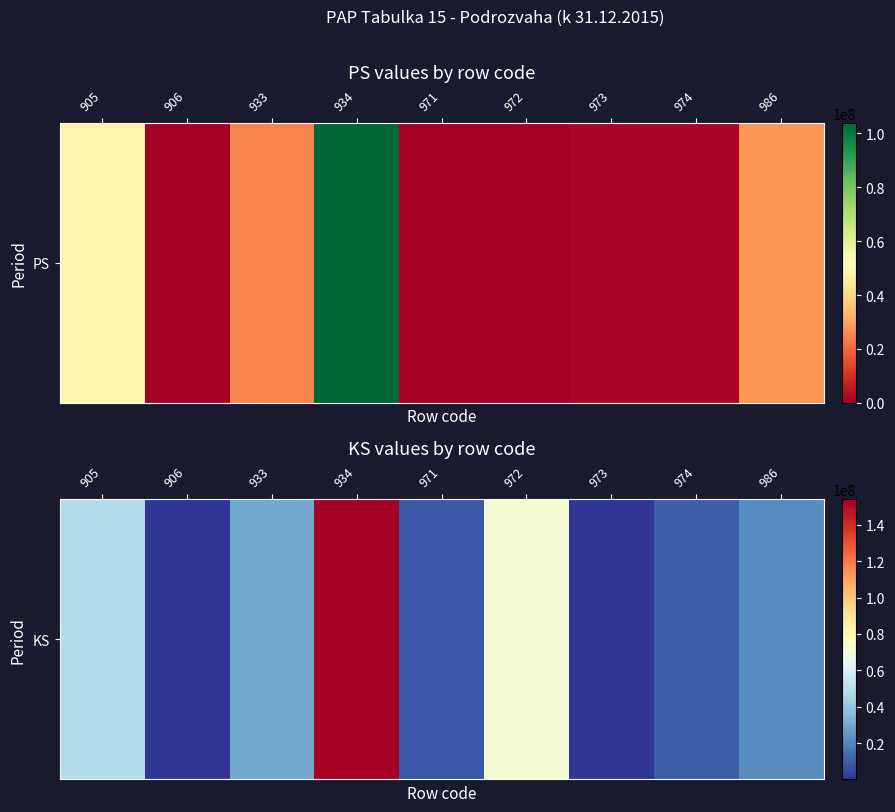

List the labels in order of value, smallest first.

973, 906, 971, 974, 986, 933, 905, 972, 934